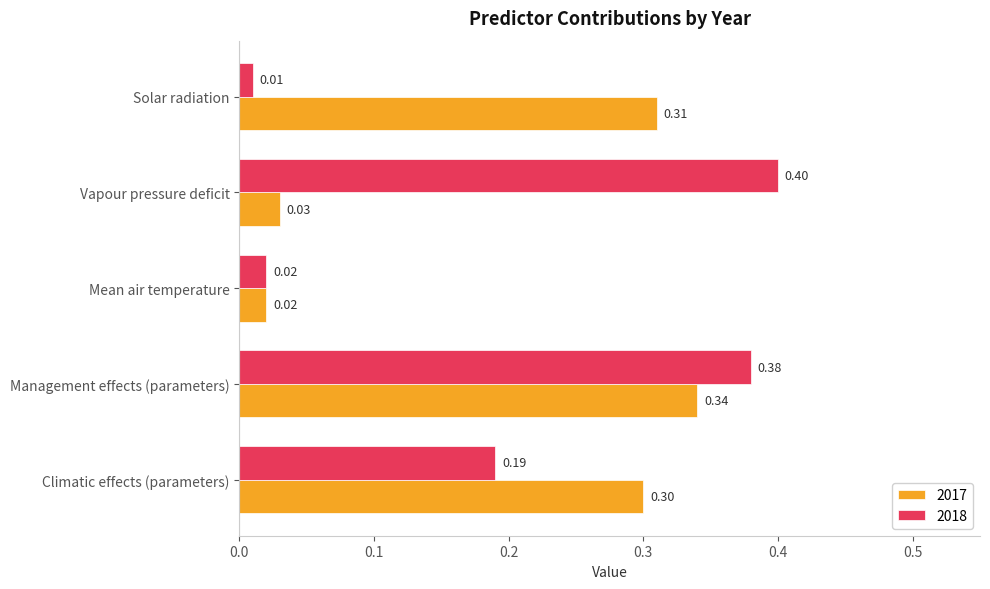

Count the number of categories in the chart.

5